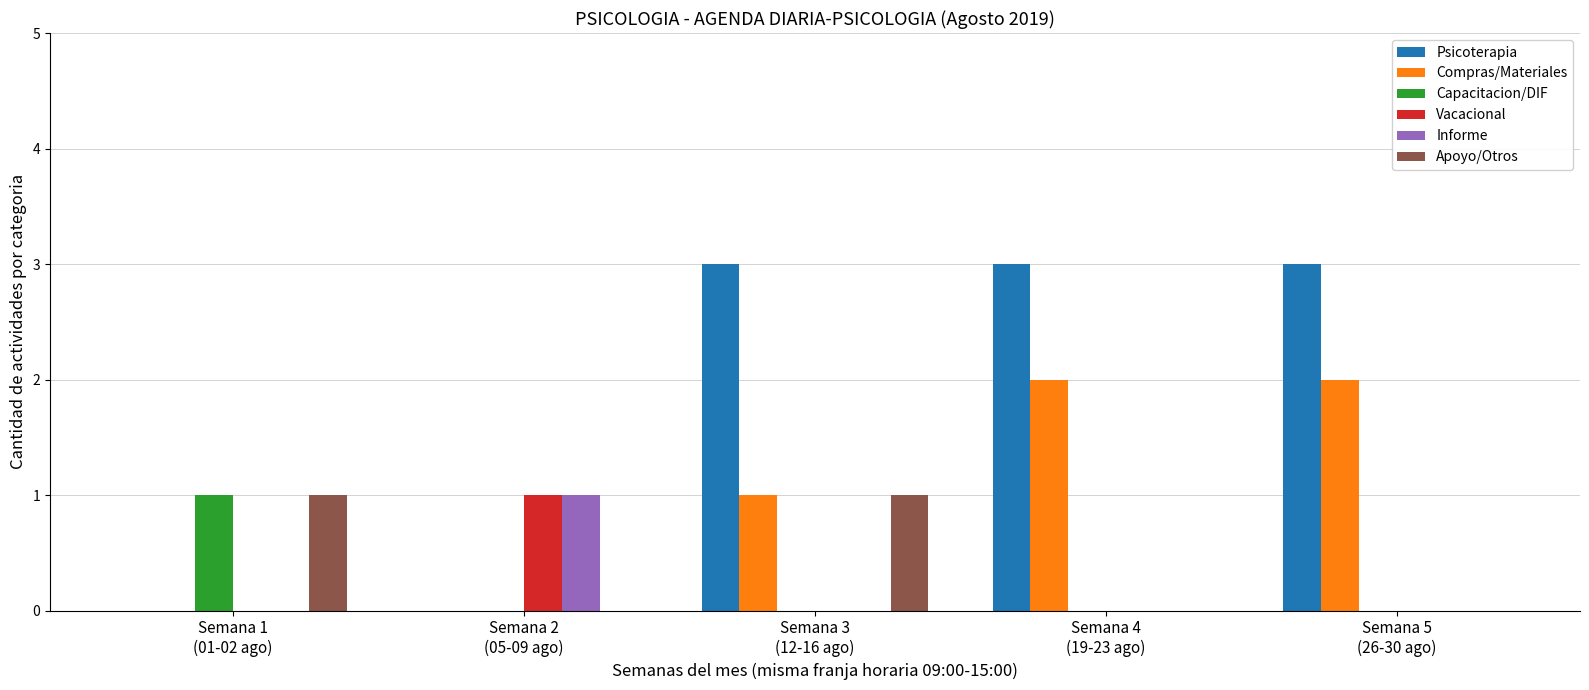

What is the greatest value displayed?

3